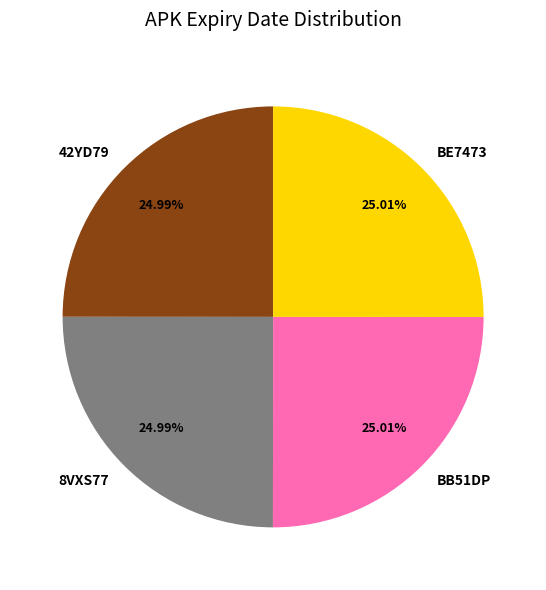

Approximately how many times larger is the value at 8VXS77 compared to 42YD79?

1.0